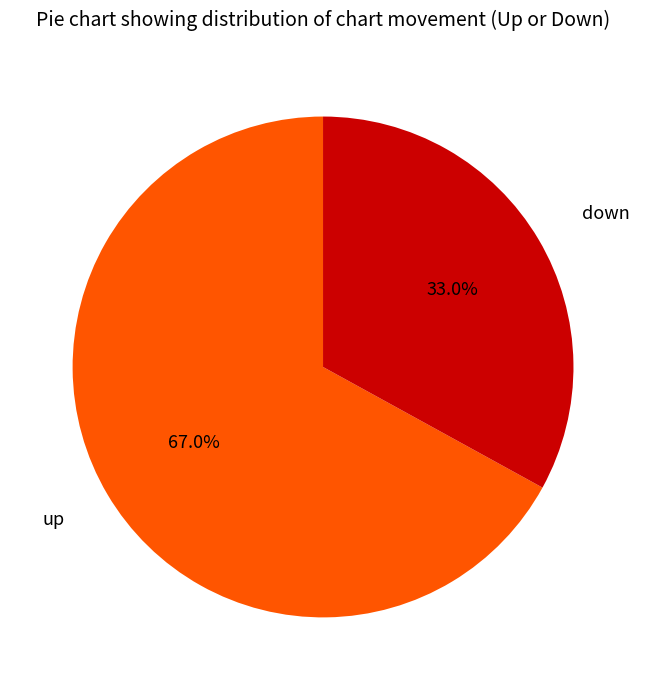

Is there any slice that represents more than half of the pie?

Yes